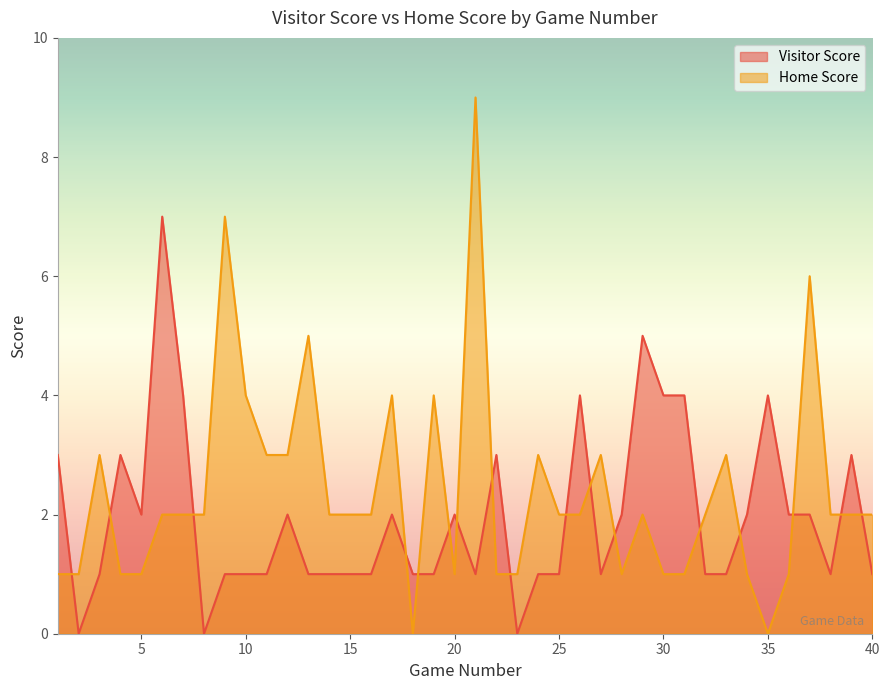

Which category has the lowest value across all series?

2